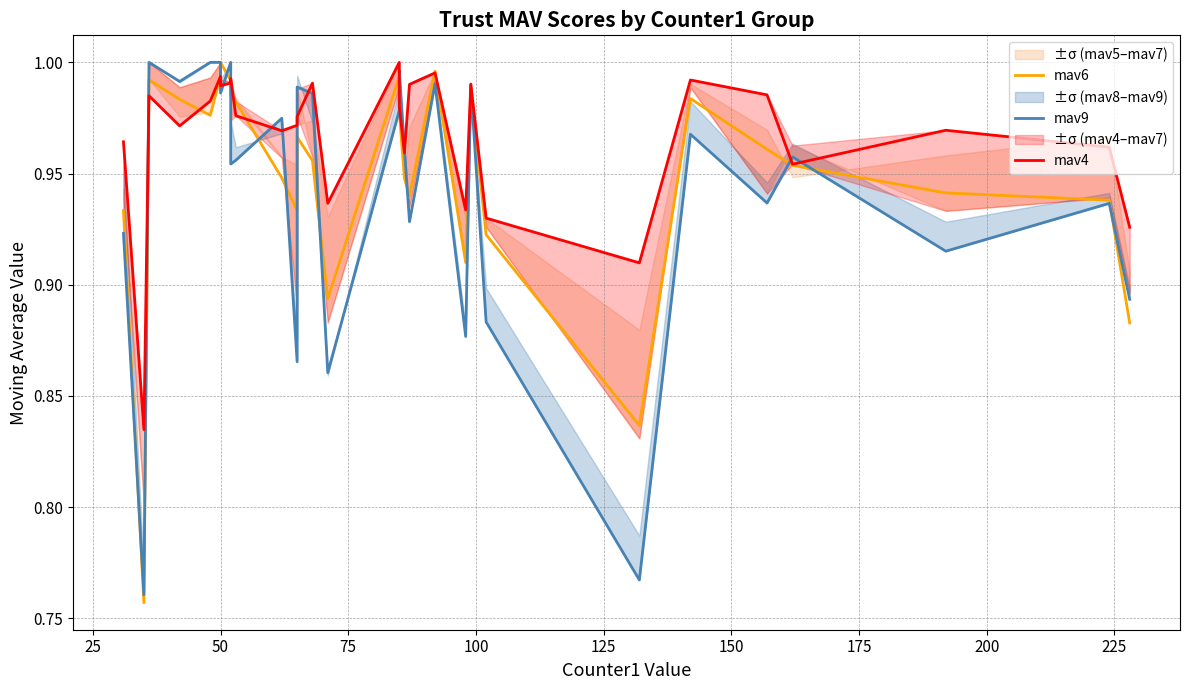

List the series in order of their overall mean, highest first.

mav4, mav6, mav9